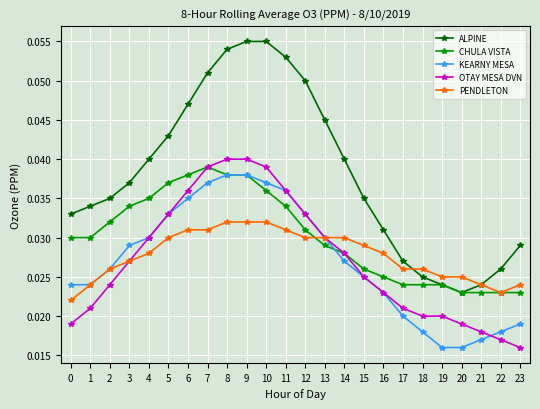

At which label does CHULA VISTA reach its peak?

7